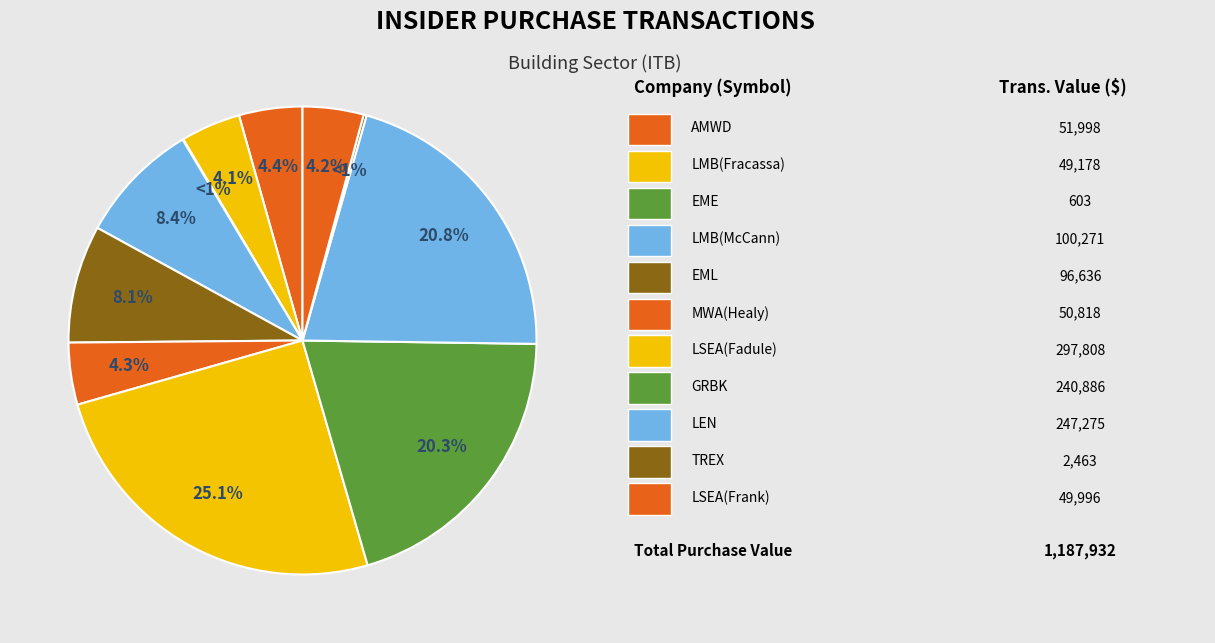

Is there a majority slice in this chart?

No